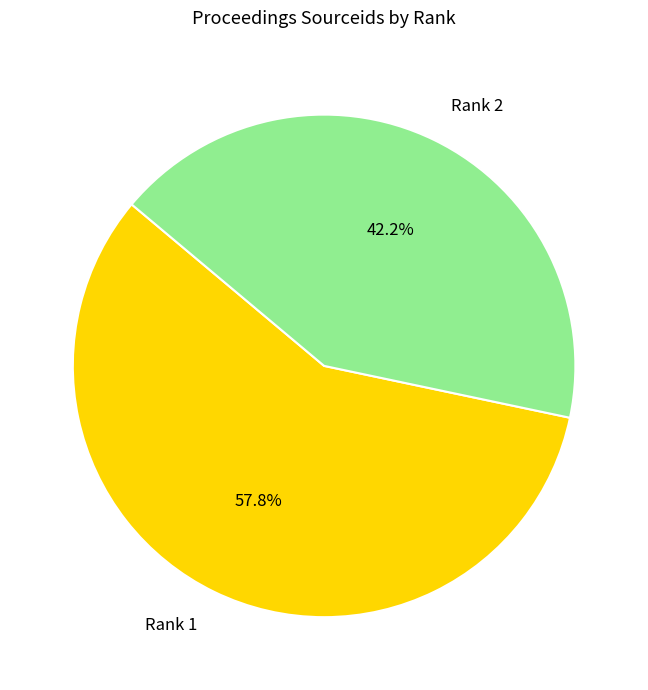

What is the smallest slice in the pie chart?

Rank 2